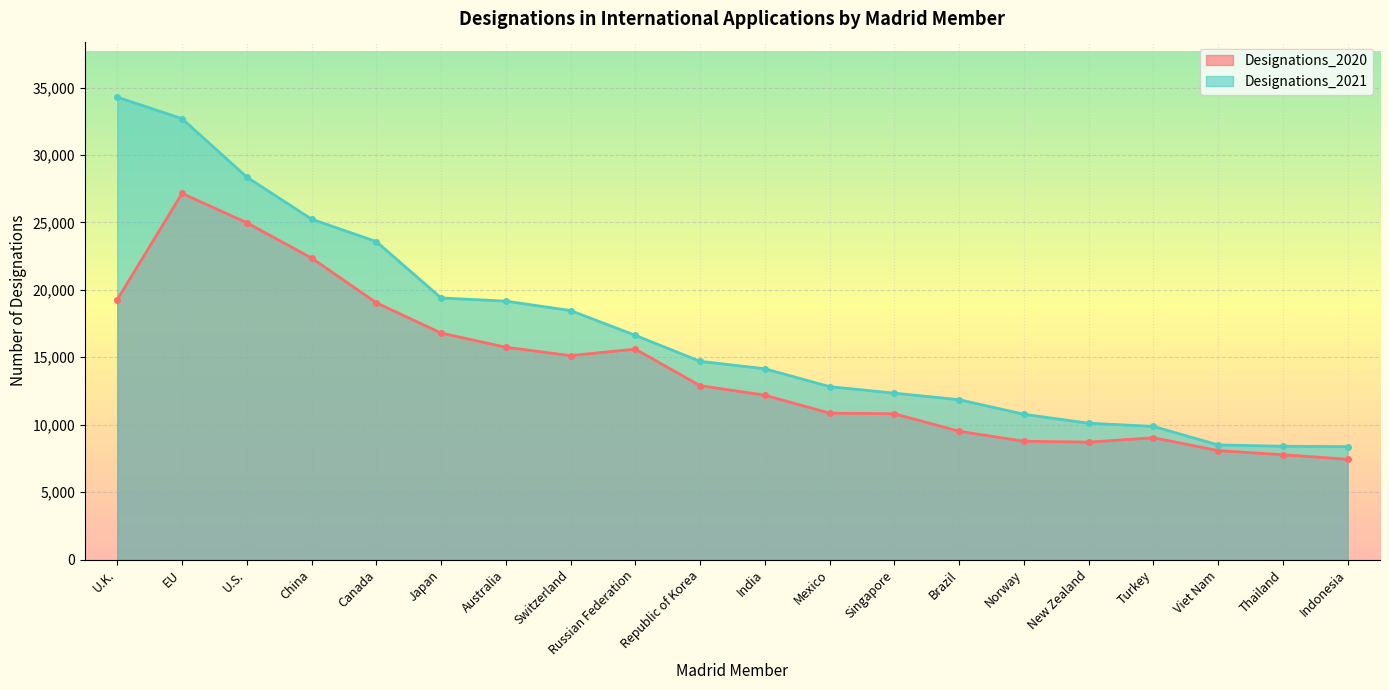

Where does the Designations_2020 series first go above 12896?

U.K.